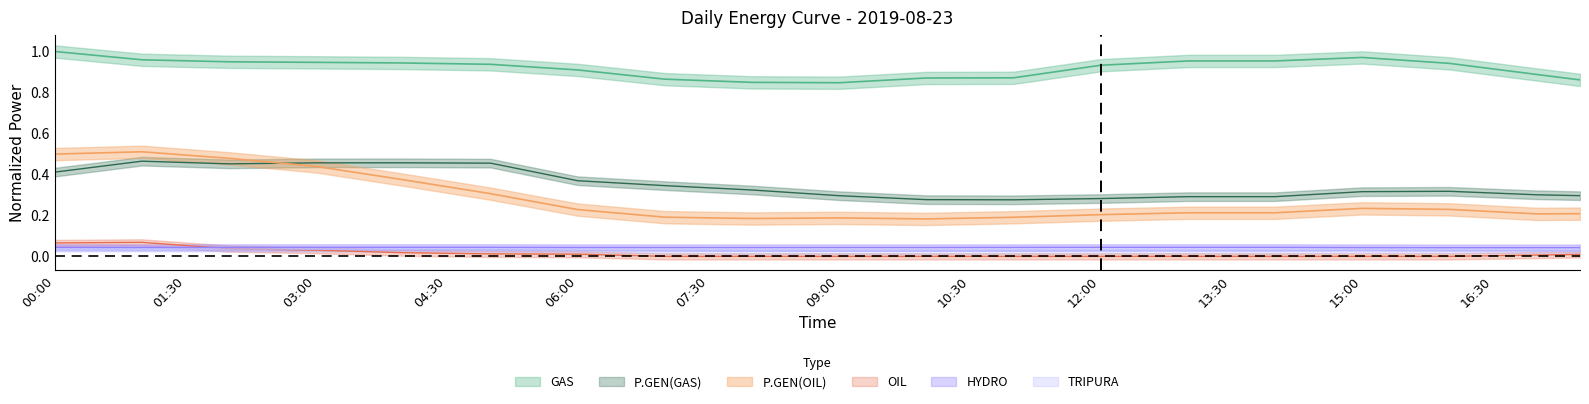

Where is the first local maximum for TRIPURA?

01:00